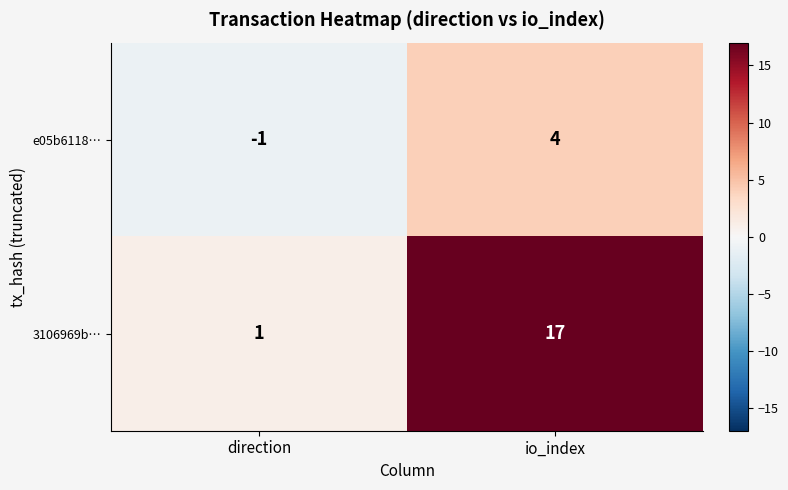

Read the e05b6118… value at io_index.

4